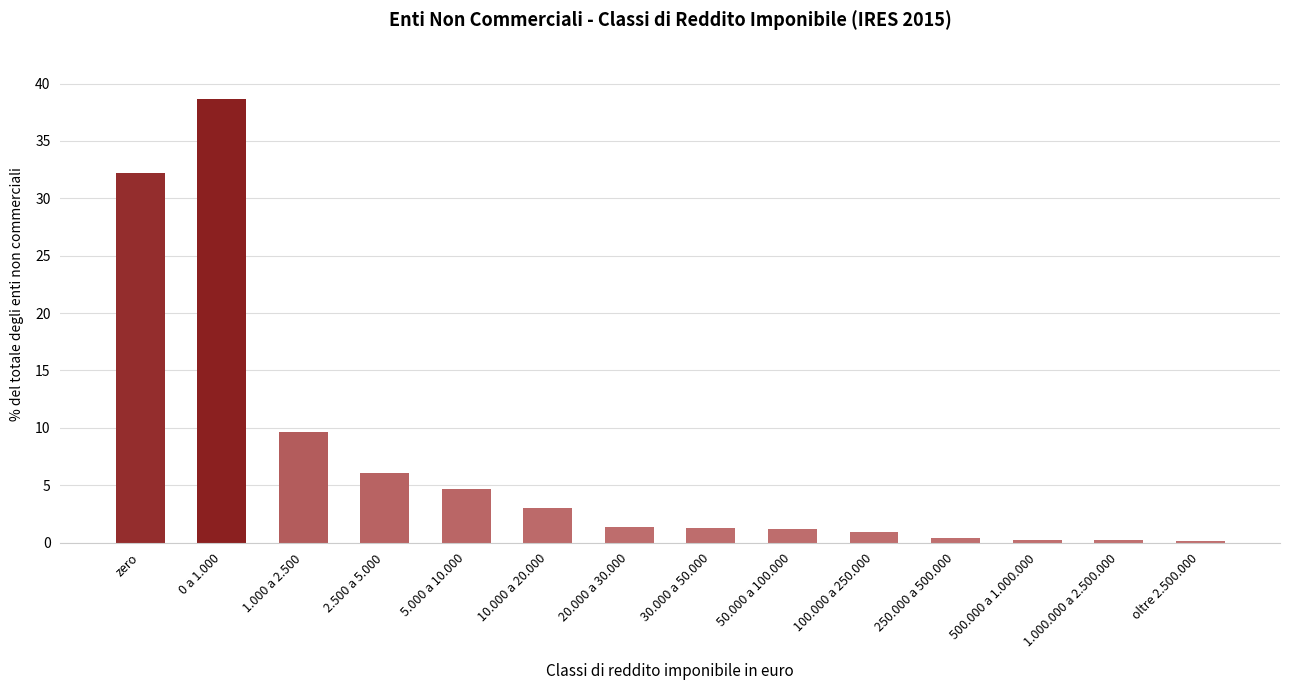

At which category does the chart reach its peak across all series?

0 a 1.000